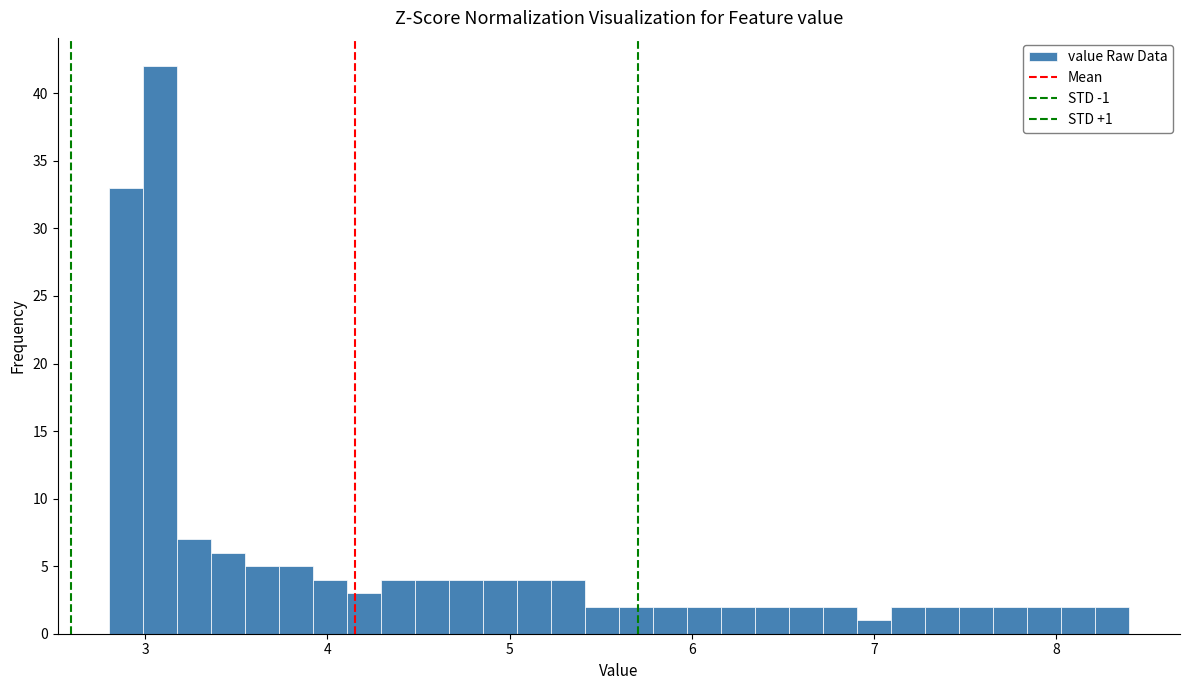

Around what value on the x-axis is the tallest bar? Give the approximate position of its centre, as read against the axis.

3.1